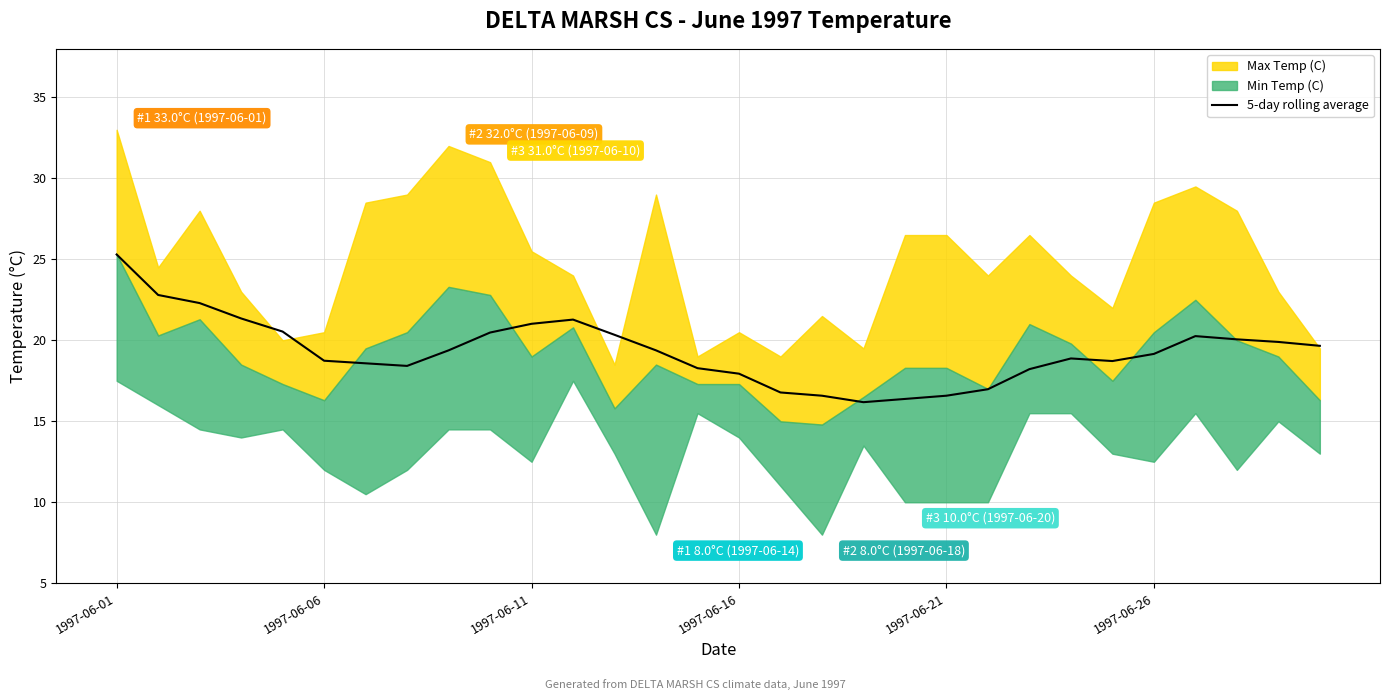

At which label does the data first exceed 19?

1997-06-01